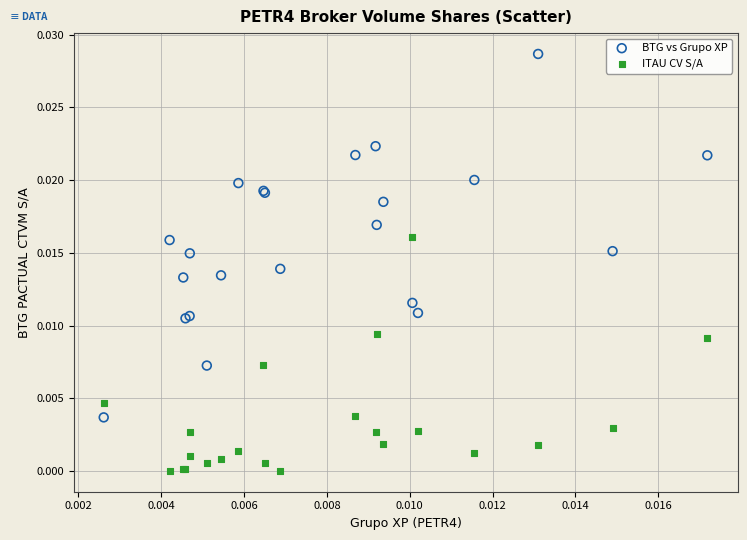

Which series reaches the maximum Y coordinate?

BTG vs Grupo XP